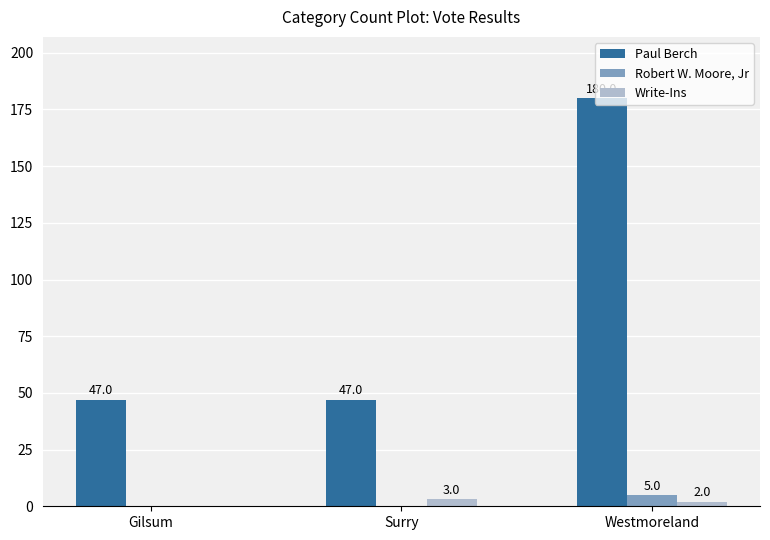

Which series has the largest range (max minus min)?

Paul Berch